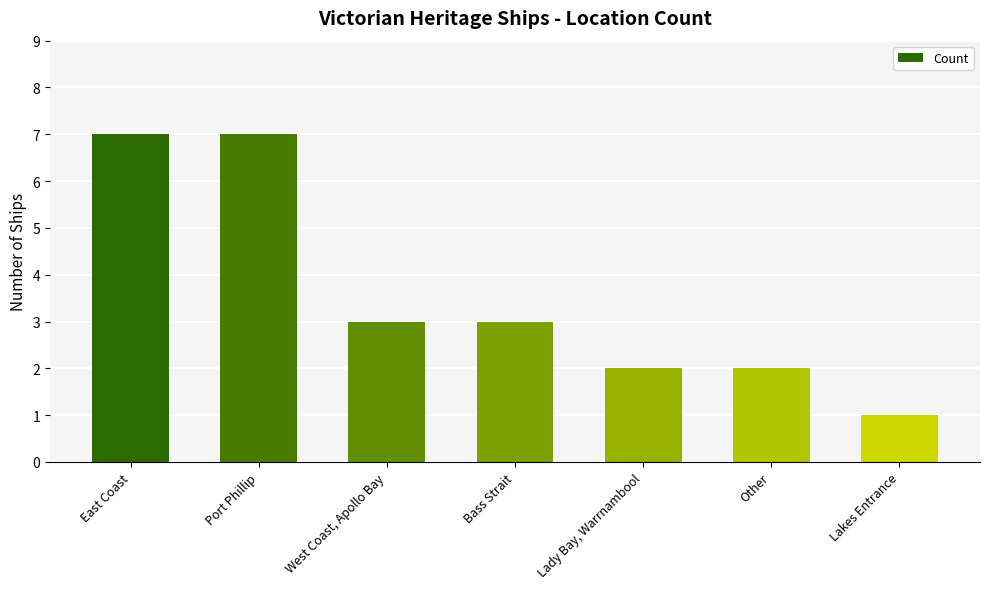

Are the bars horizontal?

No